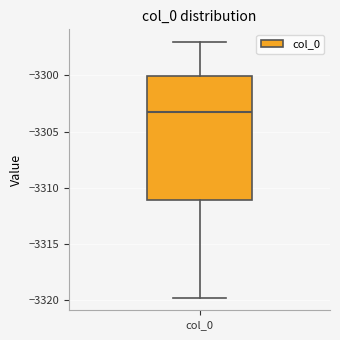

Where is the upper edge of the box for col_0 on the y-axis? The values are not printed on the chart, so give them approximately, as read against the axis.

-3300.0